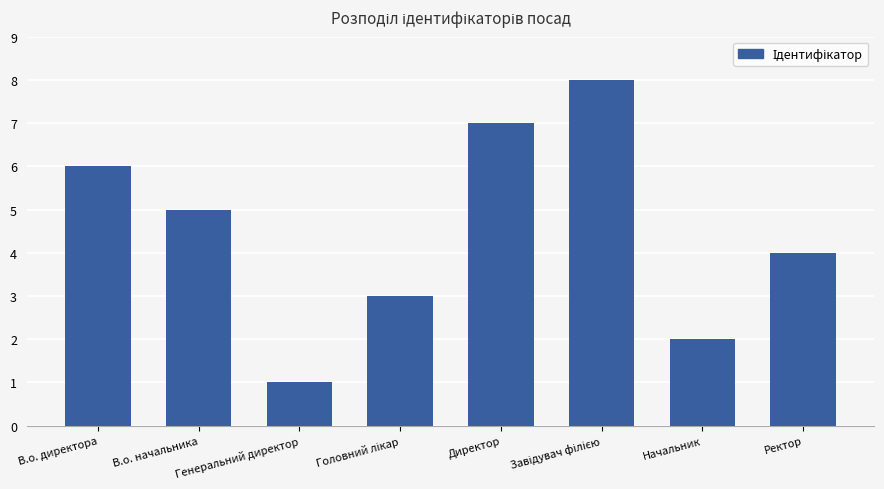

The chart shows a value of 4 at Ректор. True or false?

True